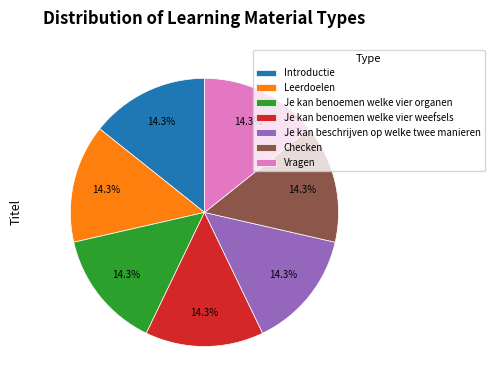

To the nearest percent, what percentage of the pie is Vragen?

14%